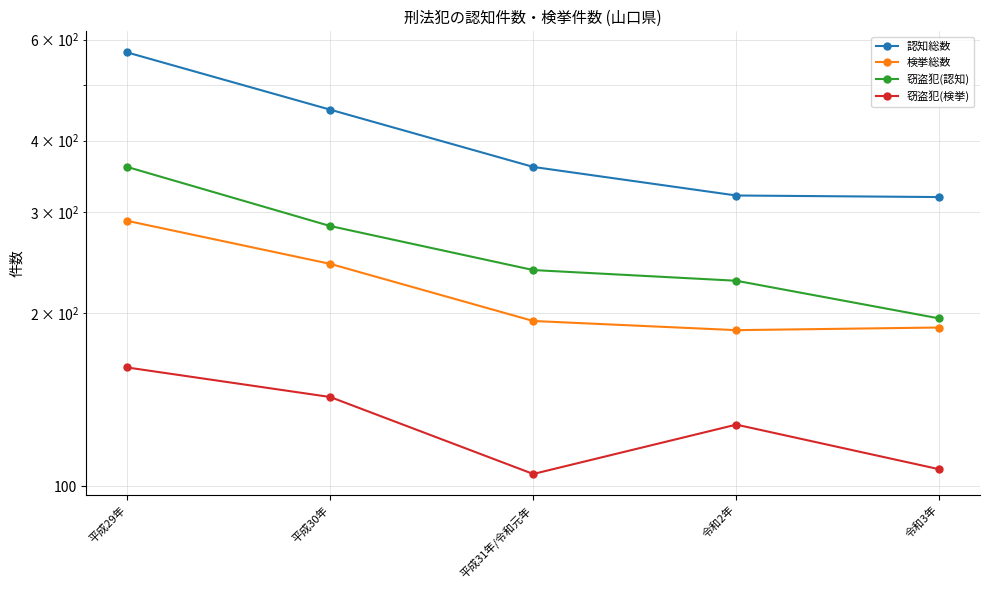

What is the label of the 1st point from the left?

平成29年